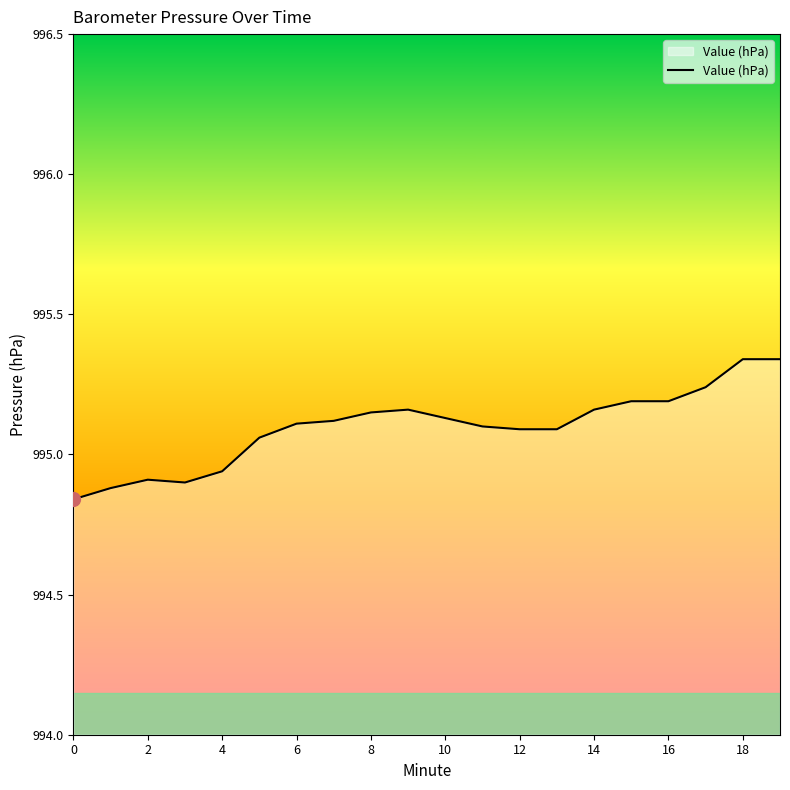

The chart shows a value of 1469.4 at 10. True or false?

False